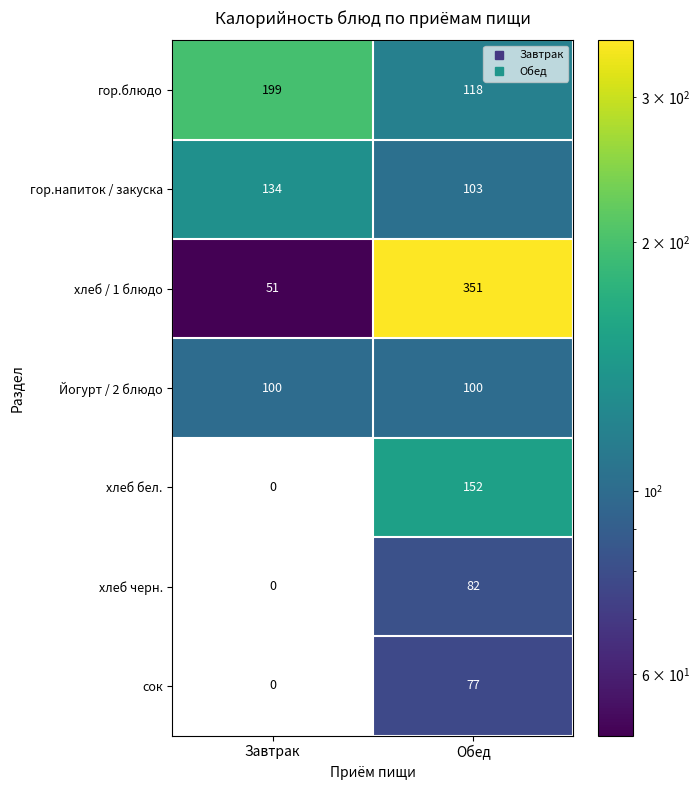

Which series has the widest spread of values?

хлеб / 1 блюдо